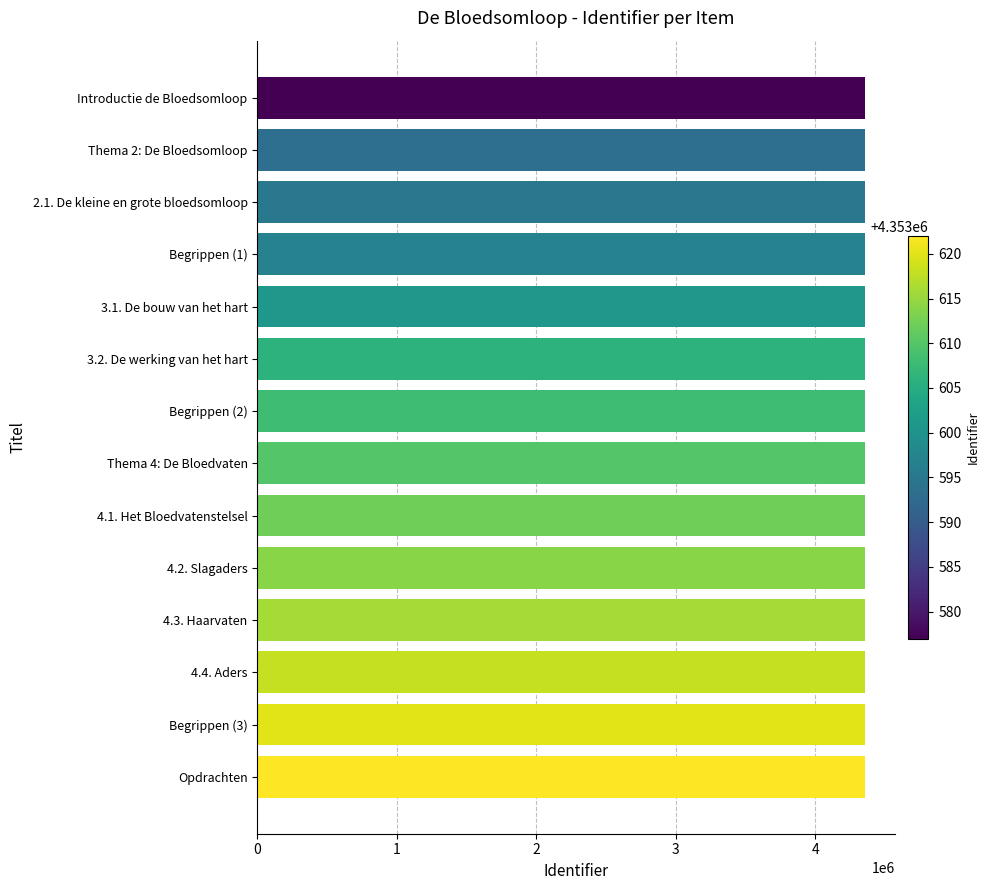

Is it true that the value at 2.1. De kleine en grote bloedsomloop is 5772613?

False